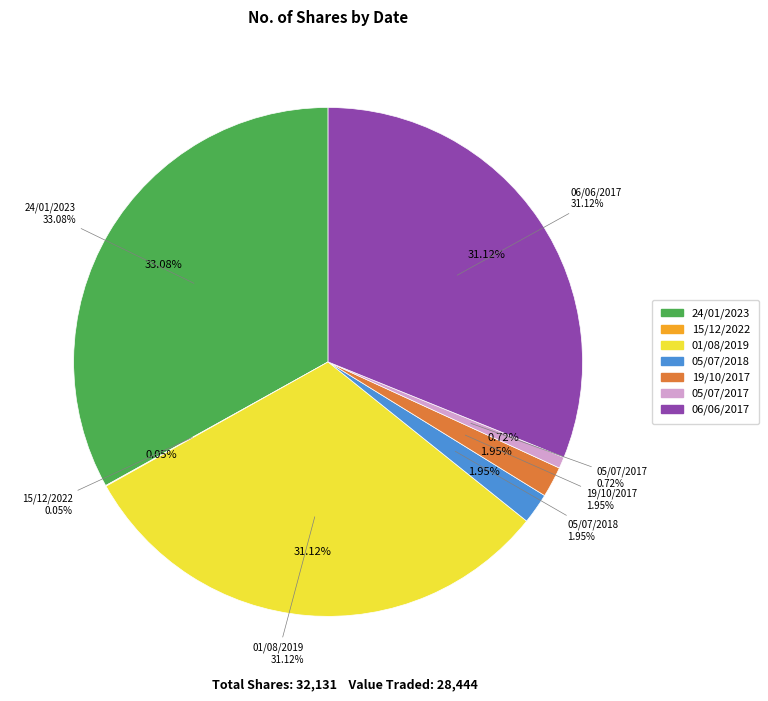

To the nearest percent, what portion does 06/06/2017 represent?

31%